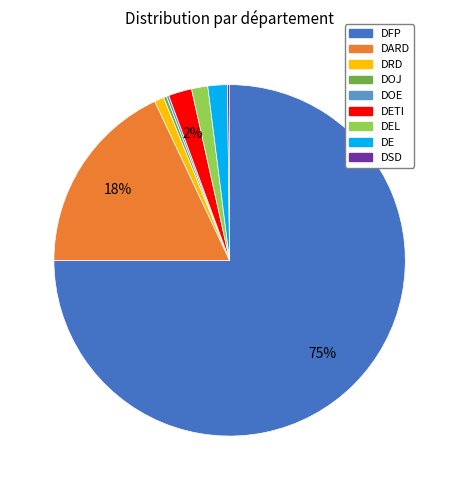

Is there a majority slice in this chart?

Yes